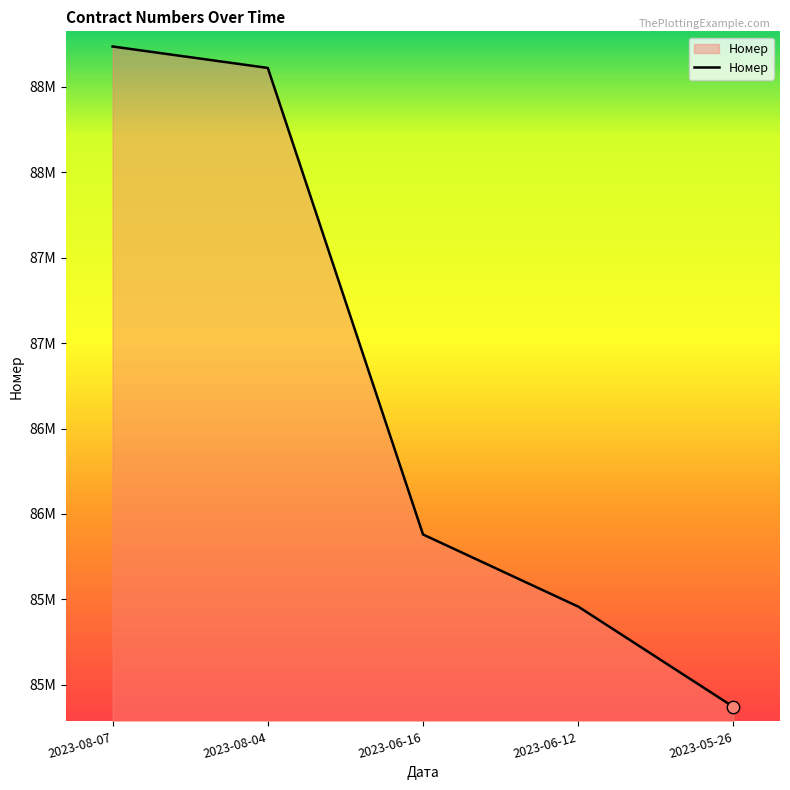

Is this an area chart (filled region under the line)?

Yes